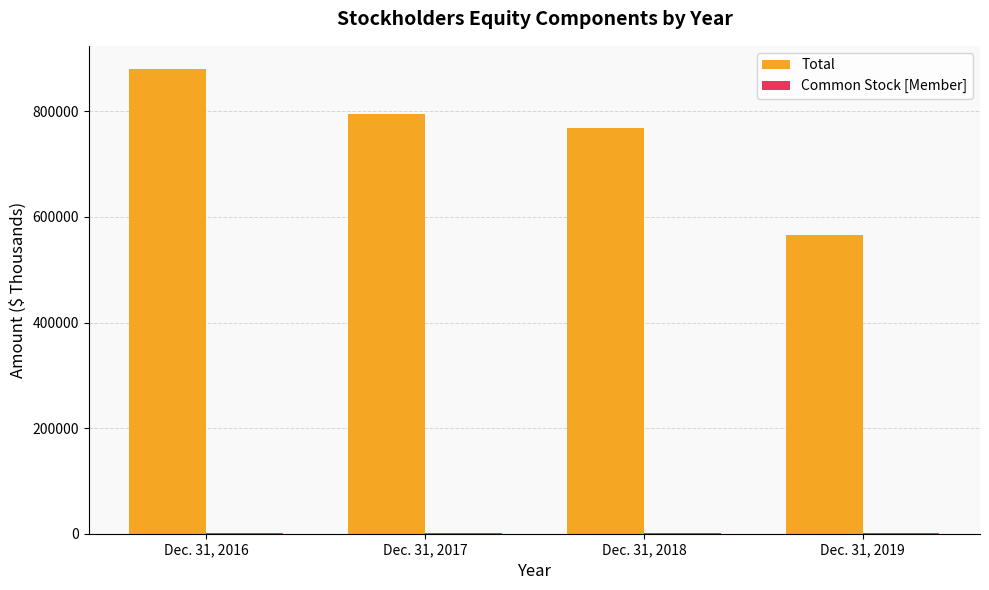

What is the sum of all Total values?

3010063